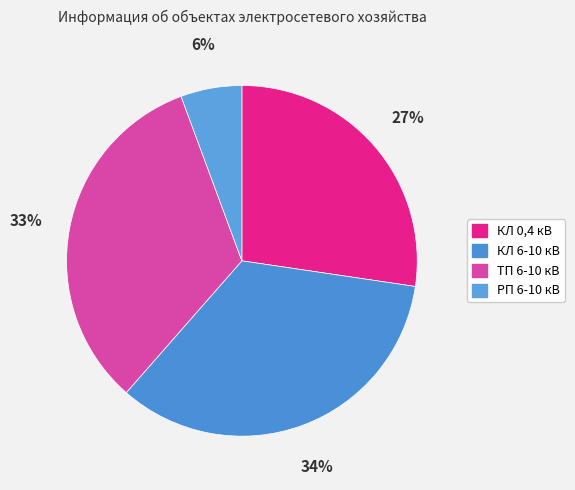

To the nearest percent, what portion does КЛ 0,4 кВ represent?

27%